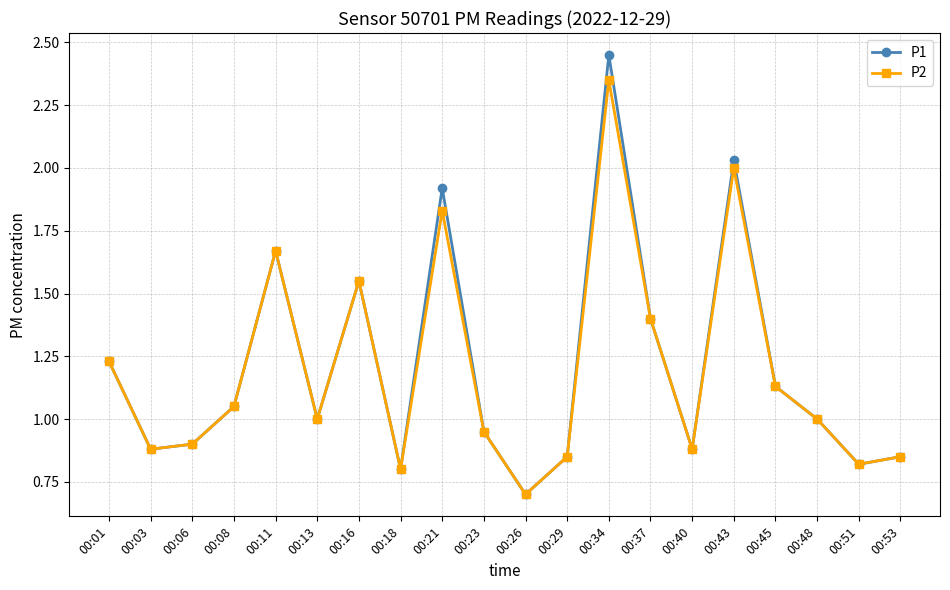

What is the sum of all P1 values?

24.1